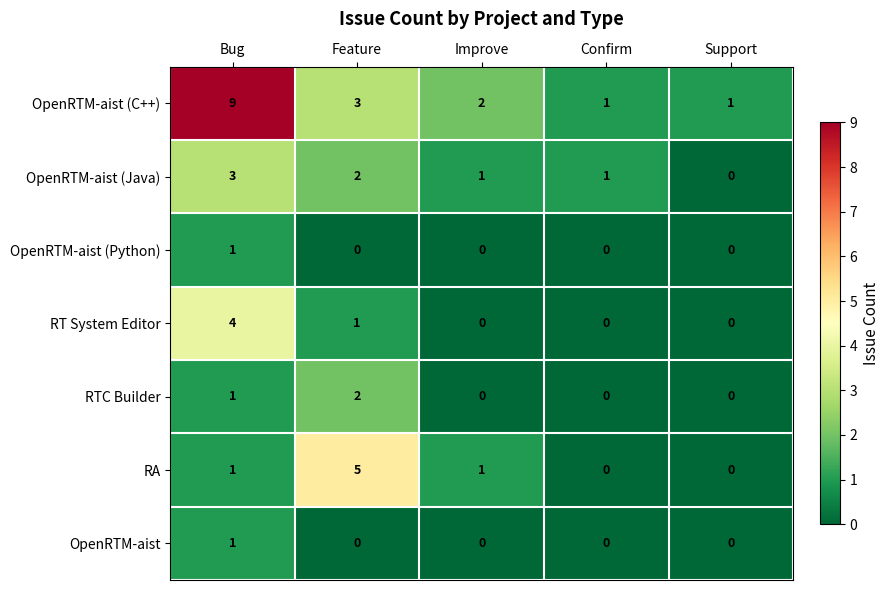

Which series changed the most between Confirm and Support?

OpenRTM-aist (Java)